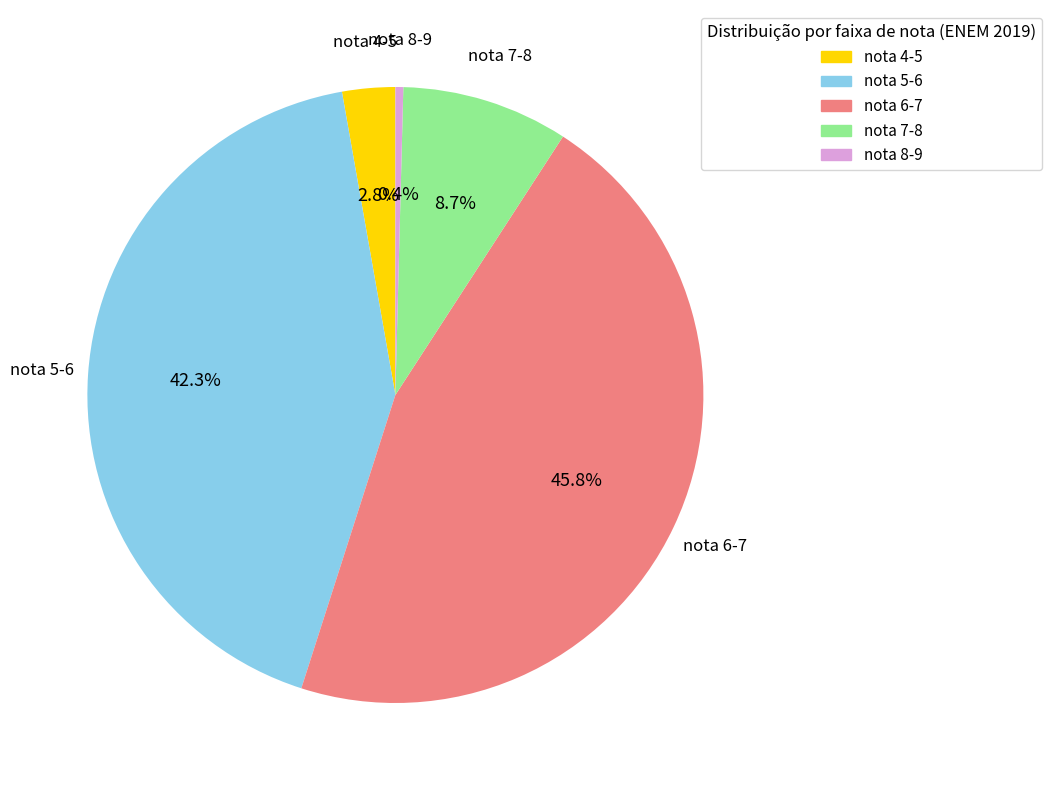

Combined, what portion of the pie is nota 8-9 and nota 6-7?

46.2%